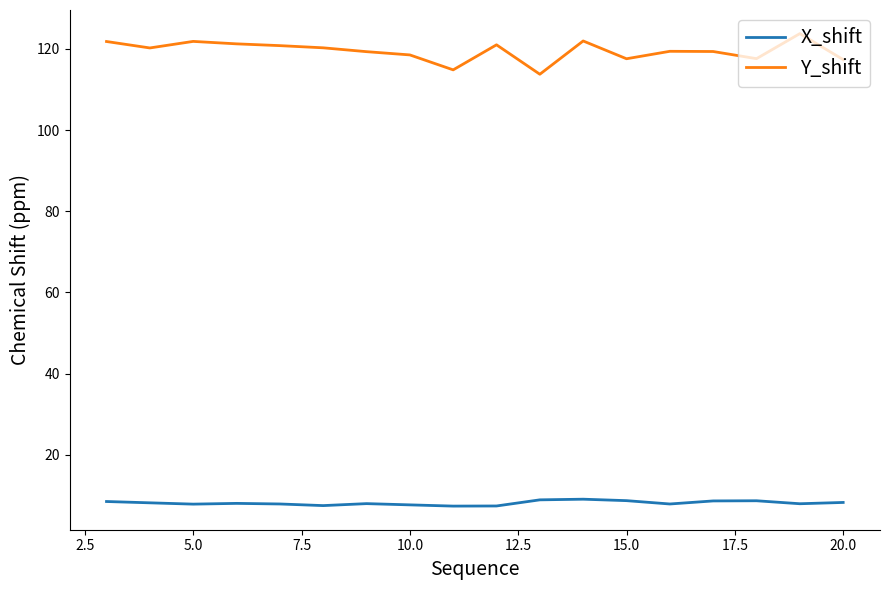

Which series has the largest total across all categories?

Y_shift